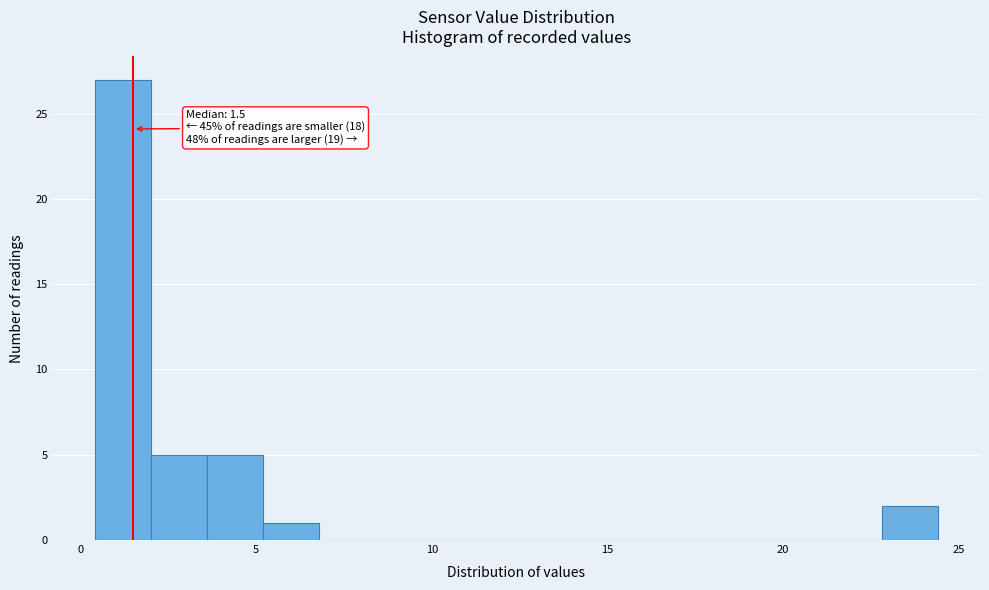

Around what value on the x-axis is the tallest bar? Give the approximate position of its centre, as read against the axis.

1.0